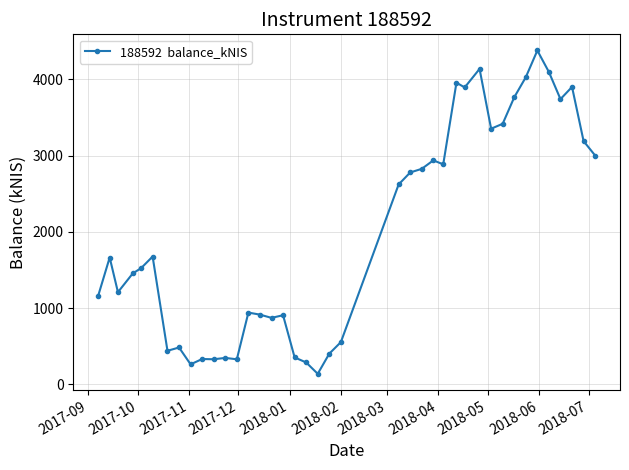

True or false: the data has more than 1 interior local peaks.

True